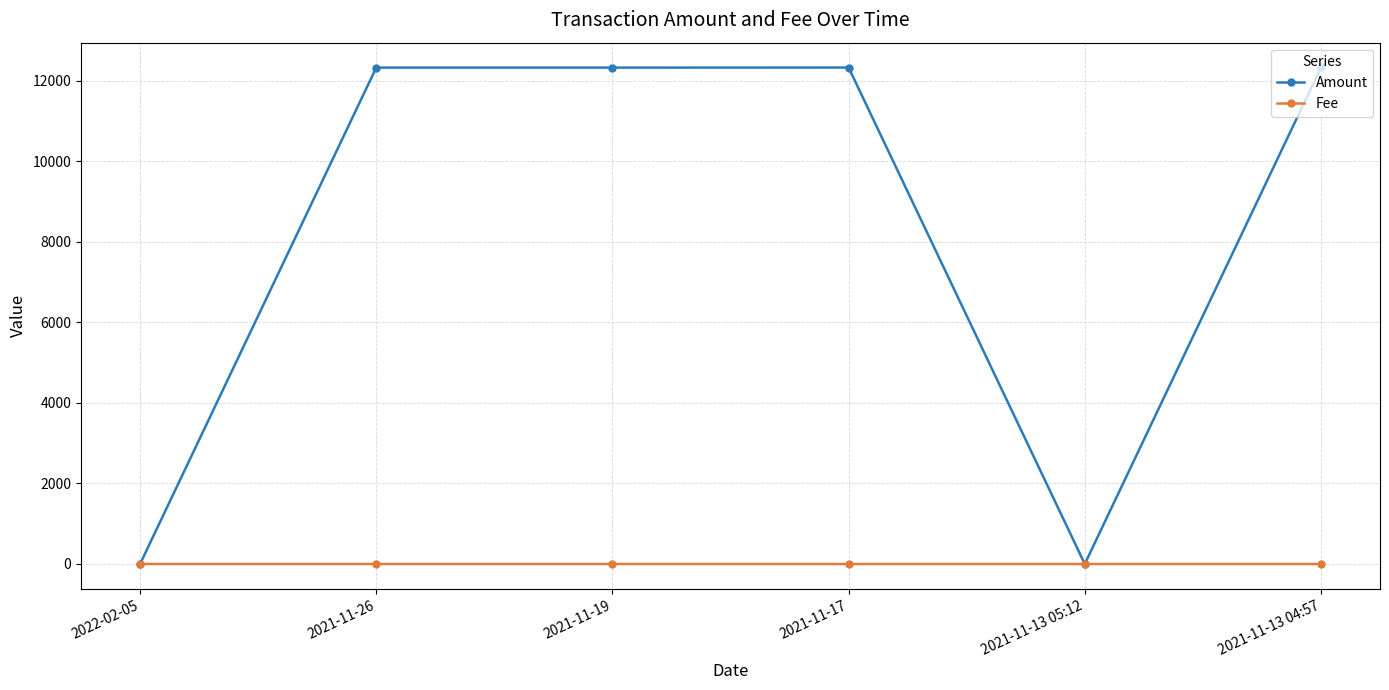

Which series has the largest range (max minus min)?

Amount